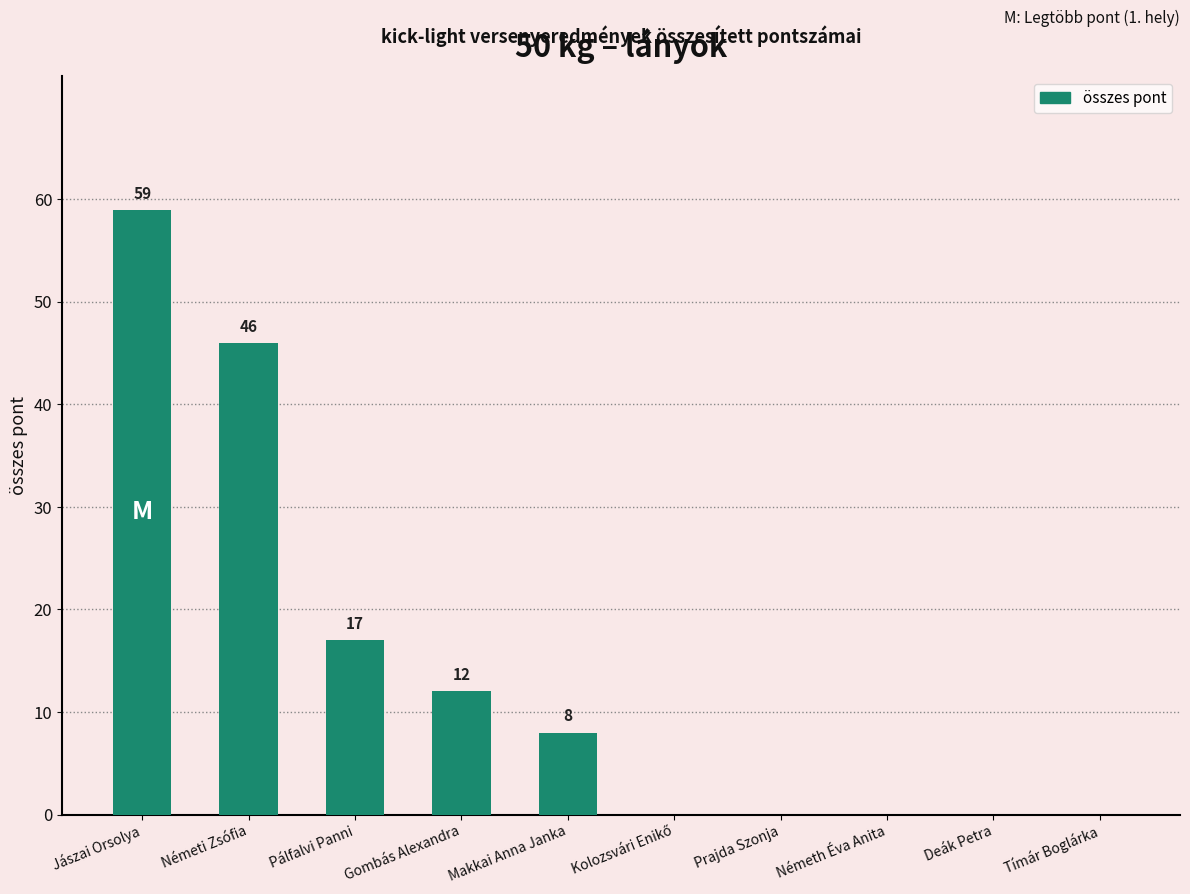

Where is the data nearest to the value 29?

Pálfalvi Panni